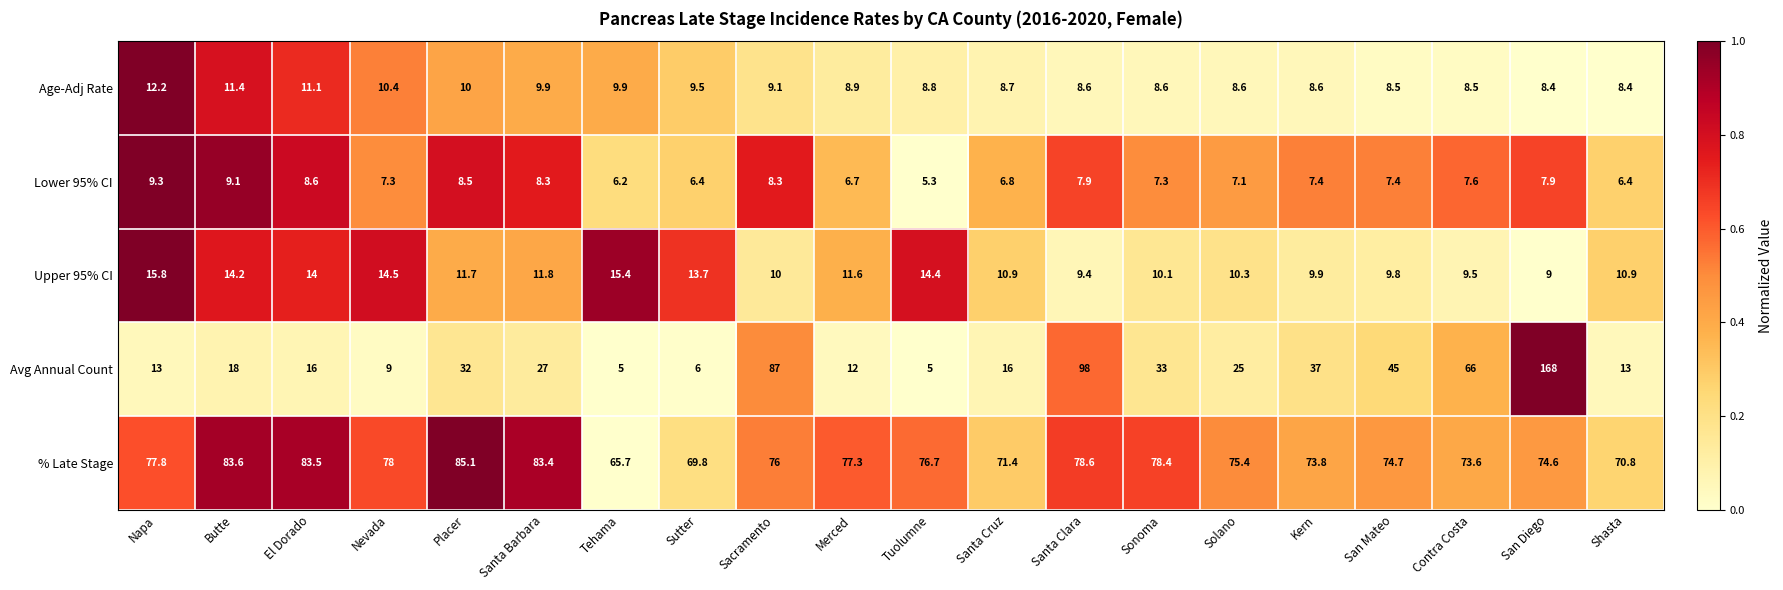

Which series has the largest total across all categories?

% Late Stage